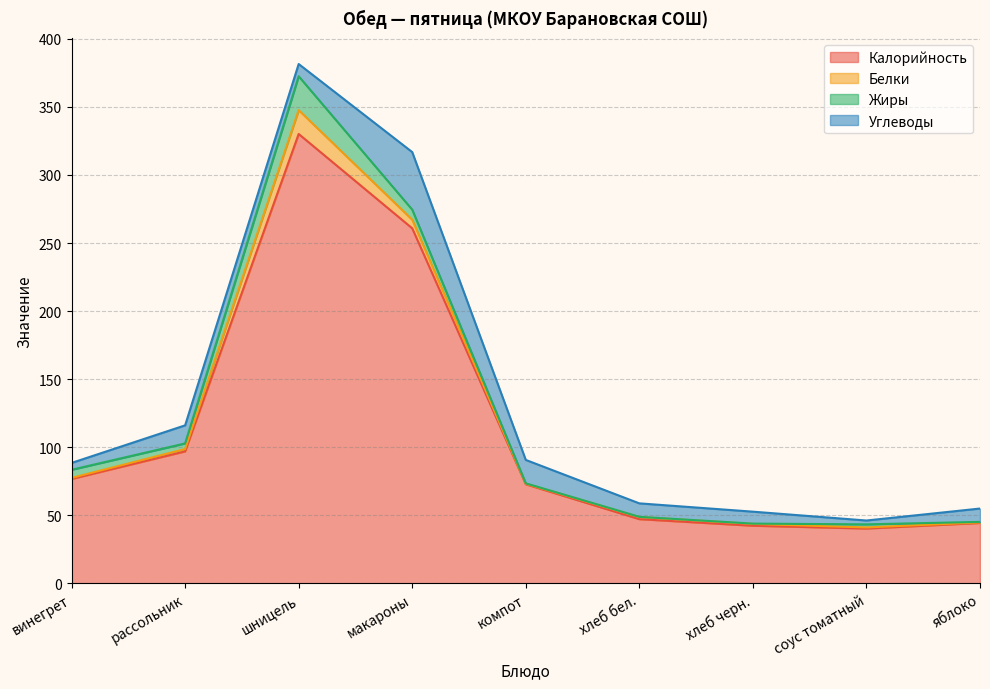

What is the sum of the Углеводы values at соус томатный and яблоко?

12.6